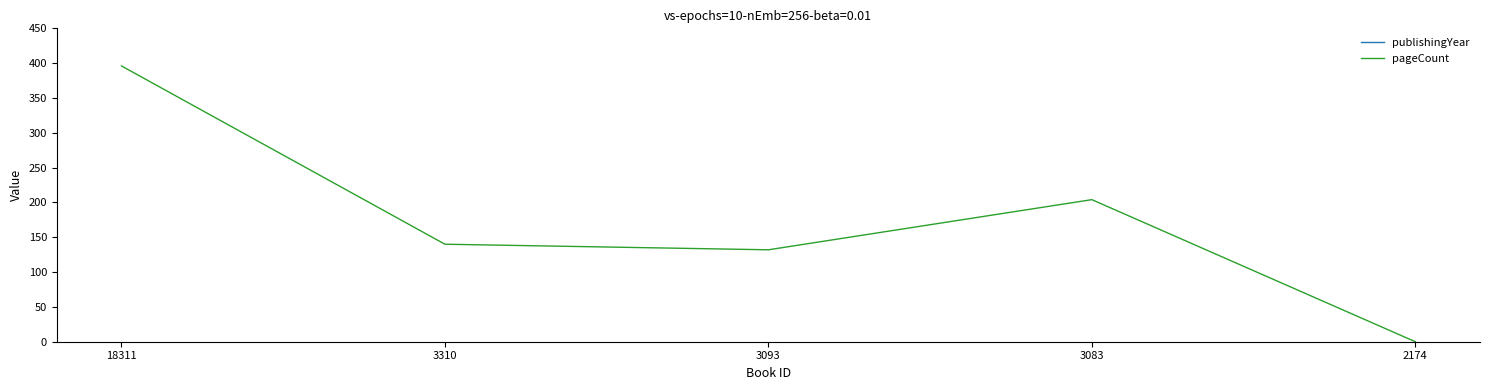

Count the number of data series in this chart.

2